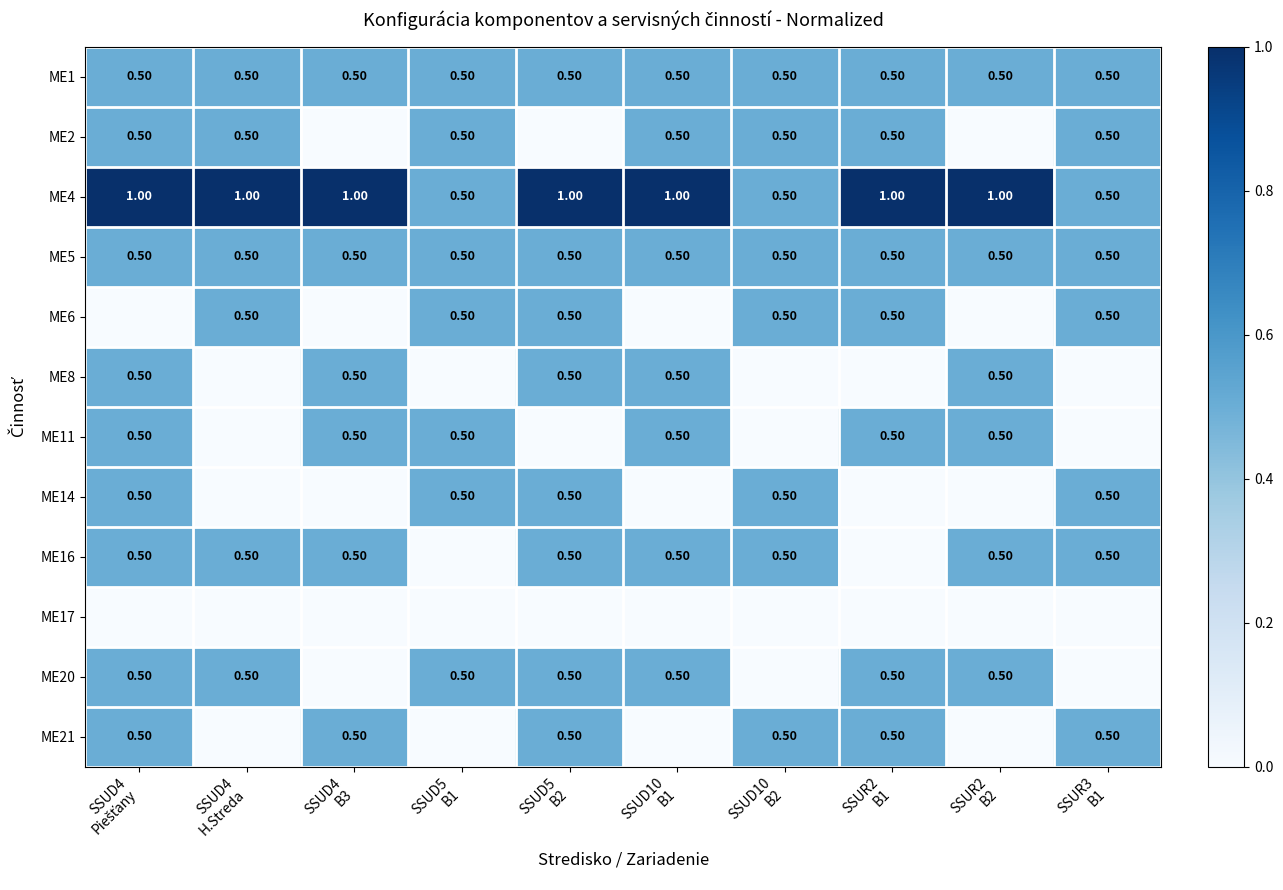

What is the difference between the maximum and second lowest values in the ME6 series?

0.5